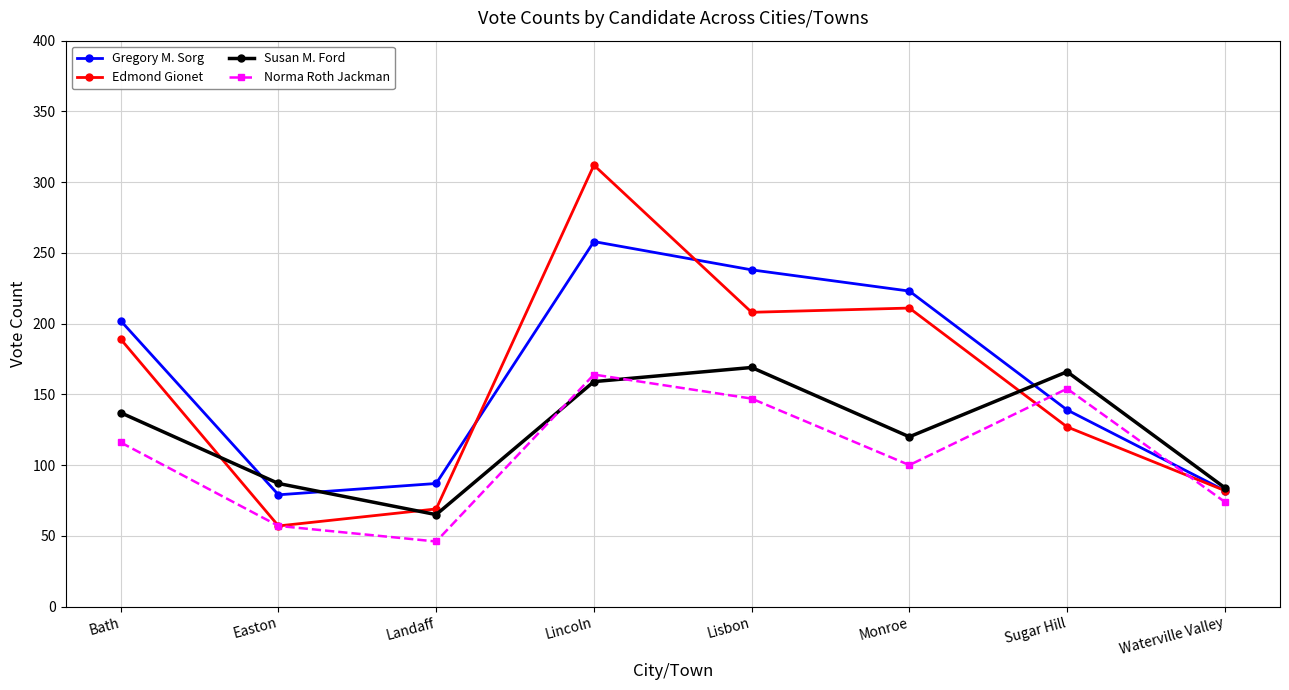

The value of Norma Roth Jackman at Lisbon is 147. True or false?

True